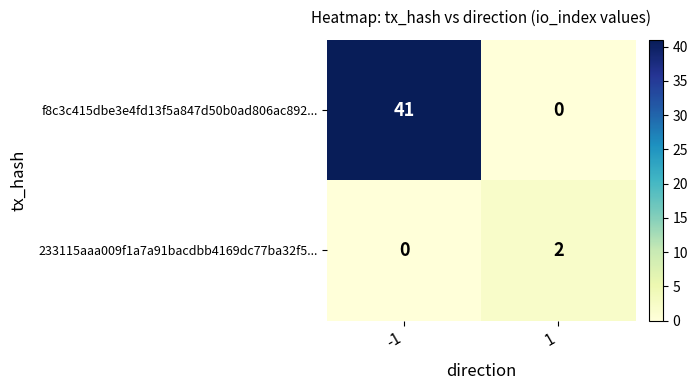

The 233115aaa009f1a7a91bacdbb4169dc77ba32f5... series shows 2 at 1. True or false?

True